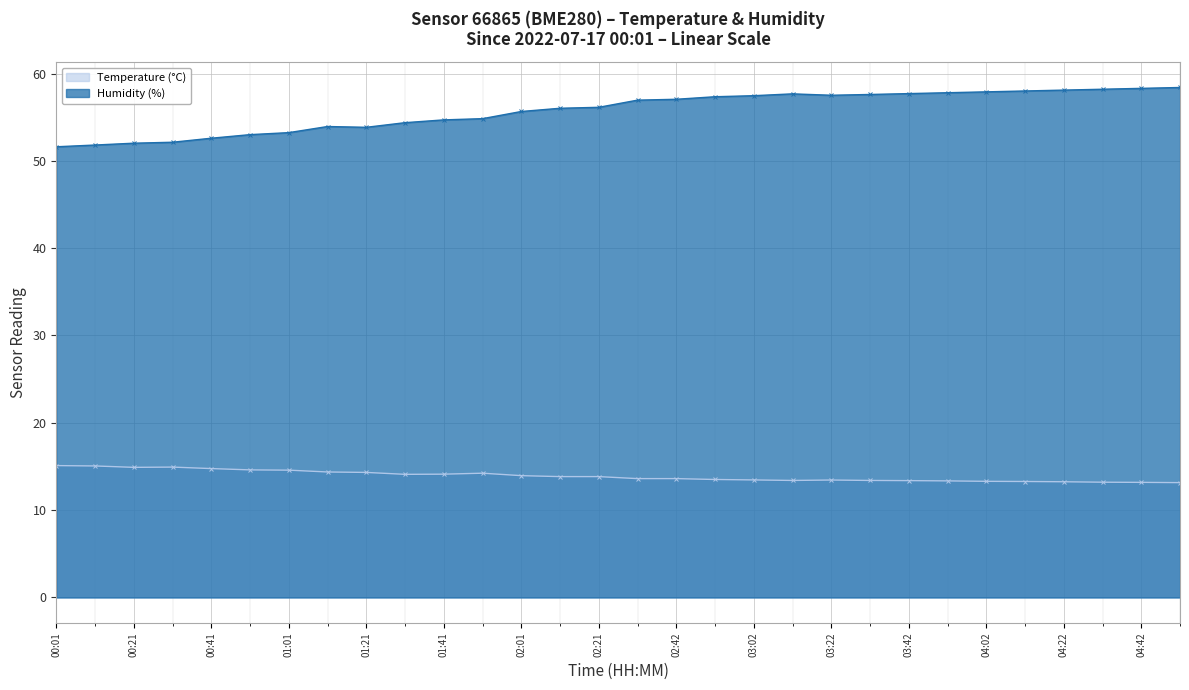

Which series changed the most between 01:11 and 02:42?

Humidity (%)